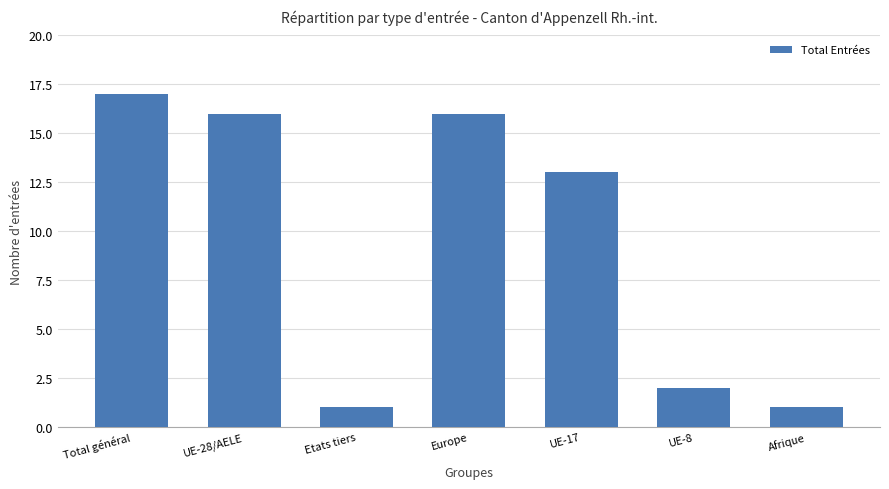

What position from the right is UE-28/AELE?

6